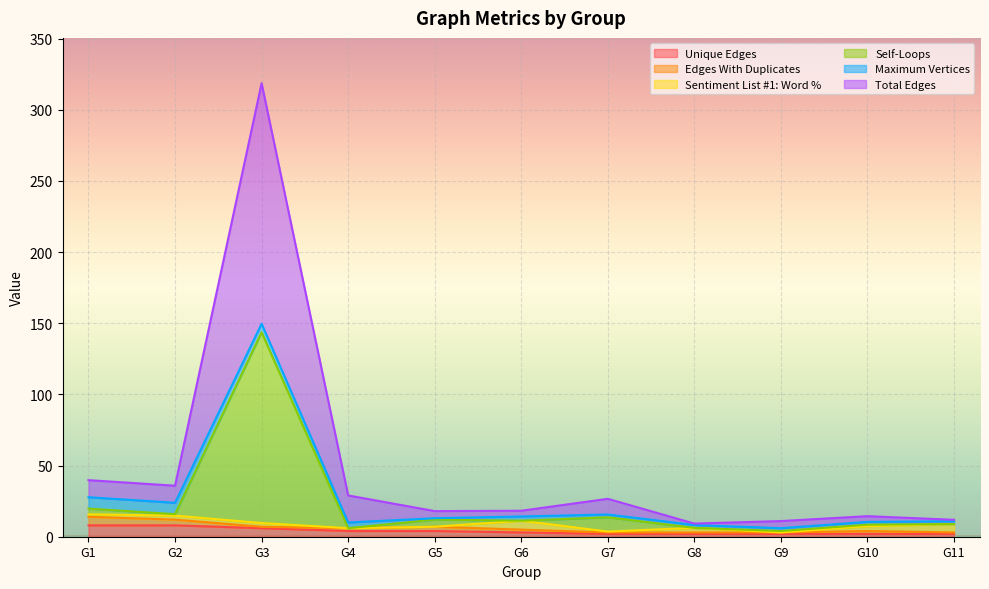

What is the maximum value for Unique Edges?

8.0